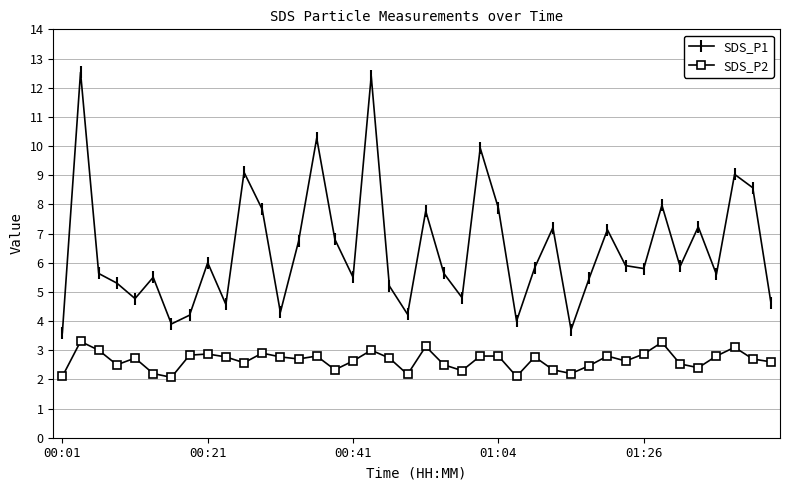

Rank the series by their maximum value, from highest to lowest.

SDS_P1, SDS_P2